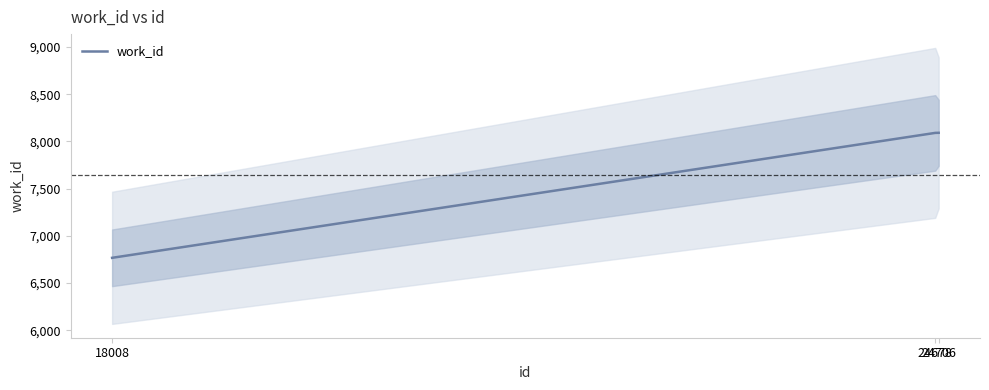

What is the value of the 1st point from the left?

6767